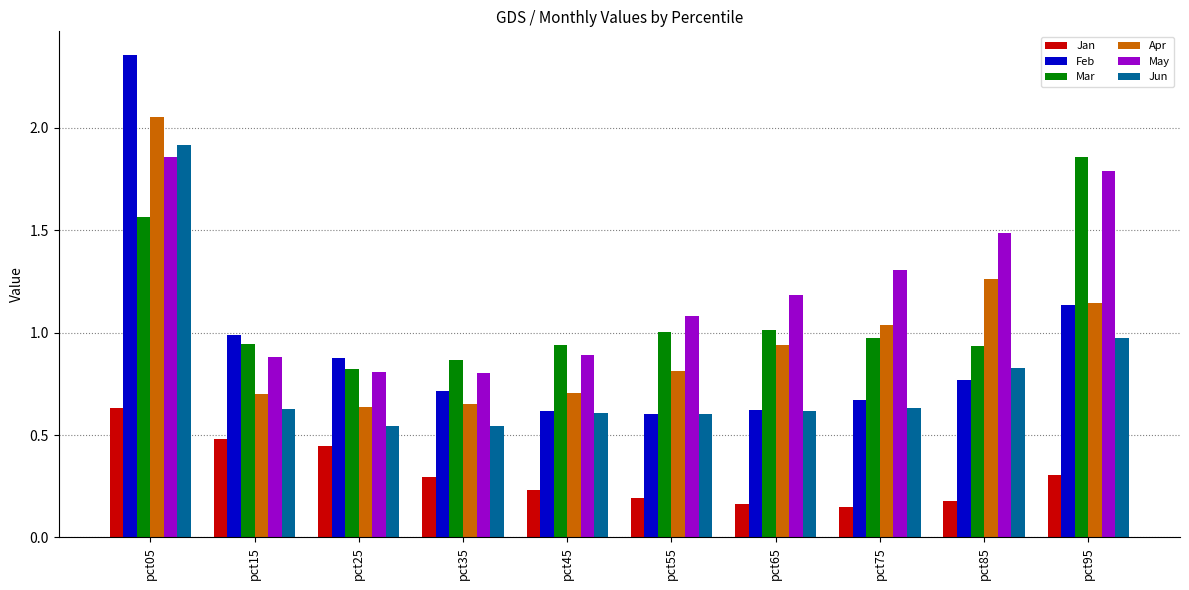

What are all the series names shown in the legend?

Jan, Feb, Mar, Apr, May, Jun